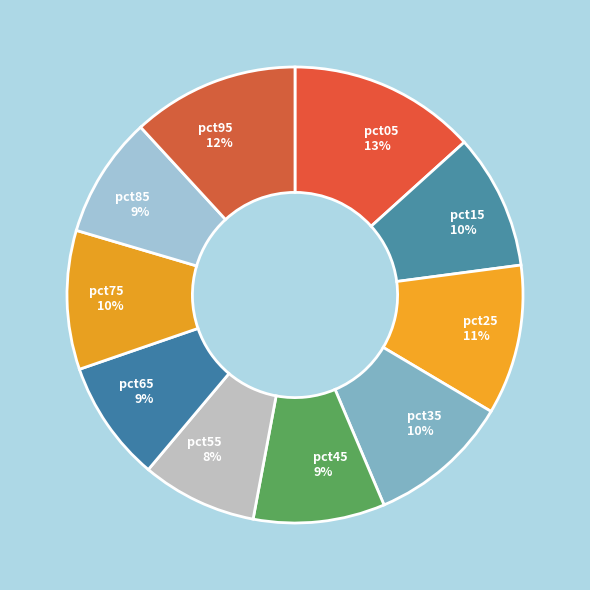

To the nearest percent, what portion does pct05 represent?

13%